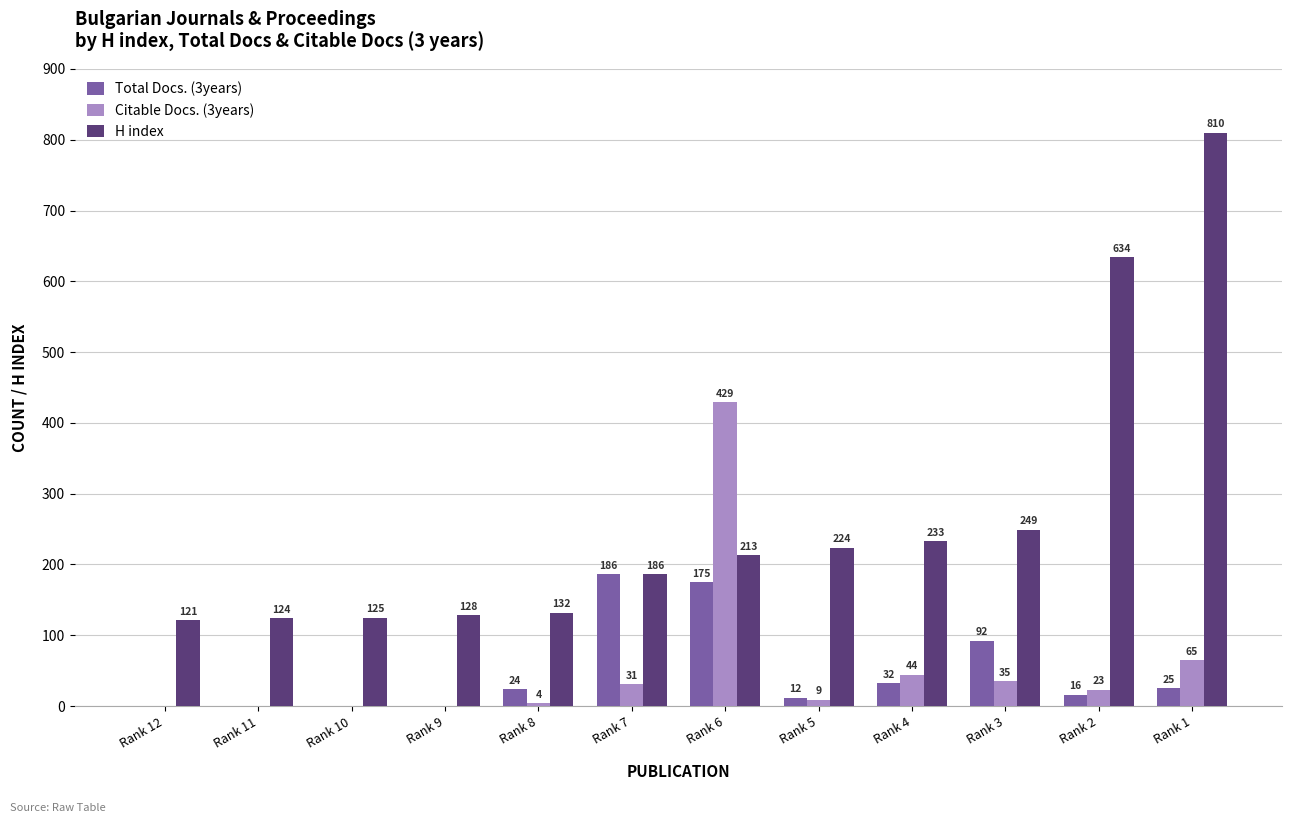

Is it true that Citable Docs. (3years) equals 23 at Rank 2?

True